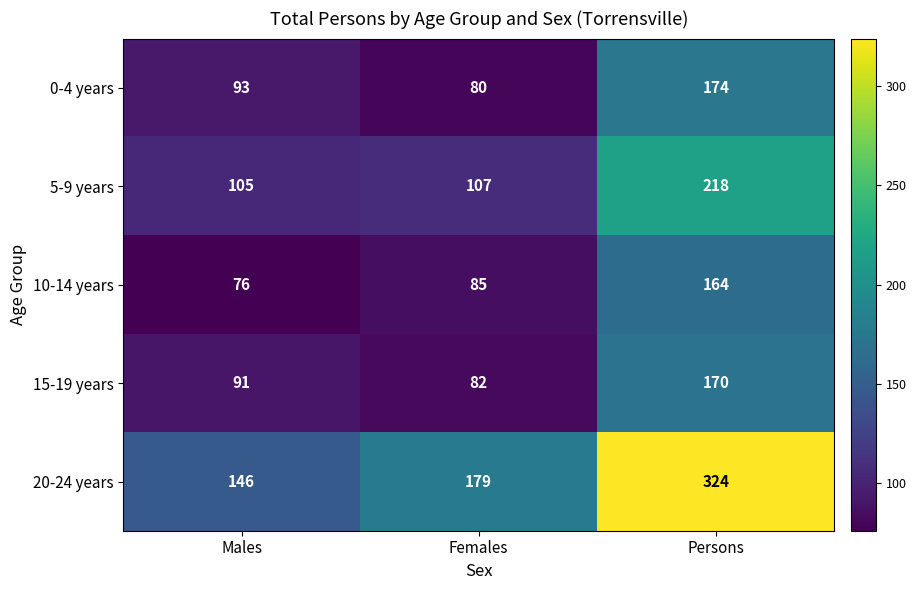

Reading left to right, transcribe all the data shown in this chart.

0-4 years: Males=93	Females=80	Persons=174
5-9 years: Males=105	Females=107	Persons=218
10-14 years: Males=76	Females=85	Persons=164
15-19 years: Males=91	Females=82	Persons=170
20-24 years: Males=146	Females=179	Persons=324